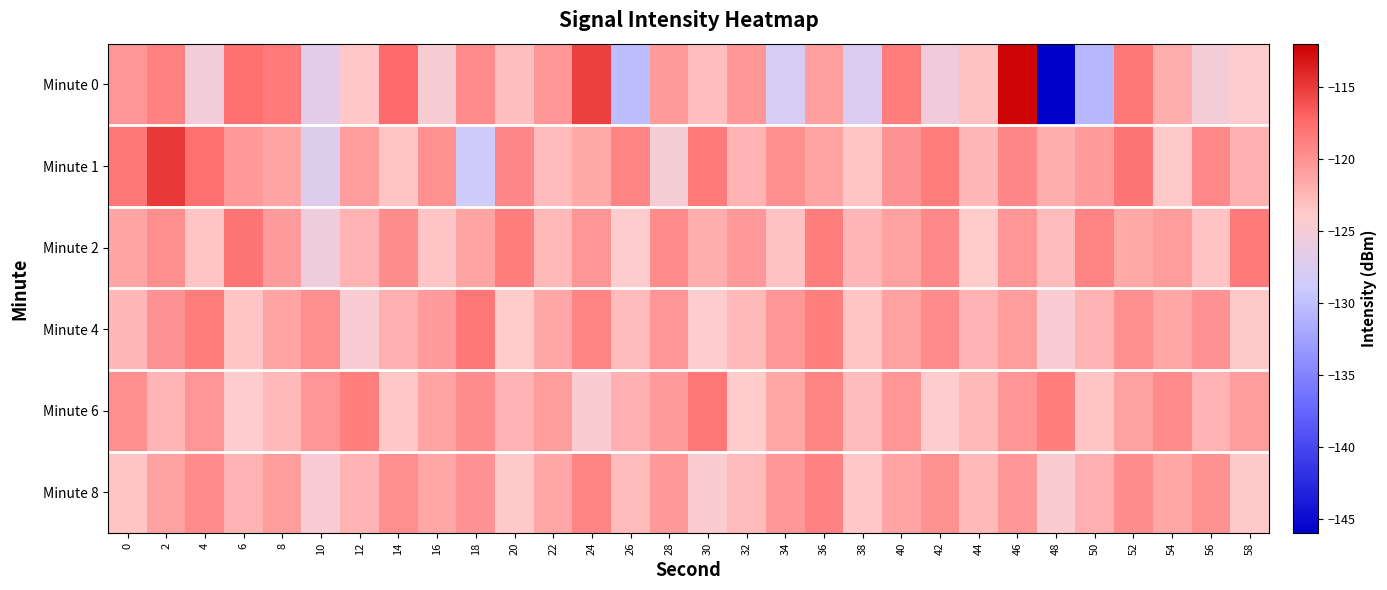

At which category does the chart reach its minimum across all series?

48